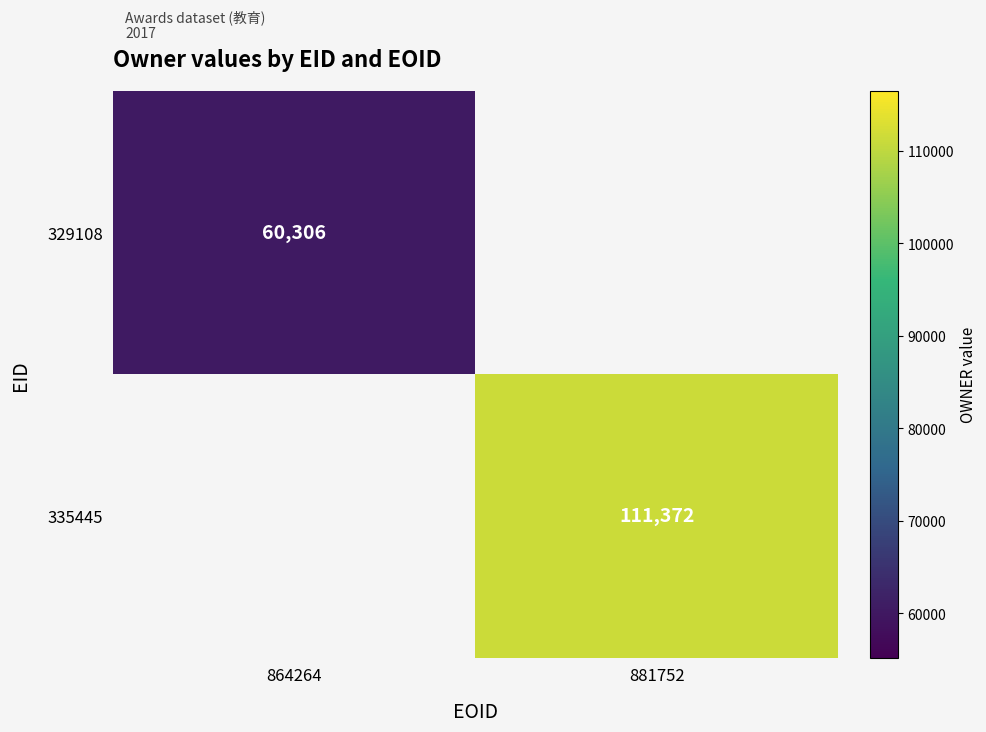

At which category does the chart reach its minimum across all series?

864264